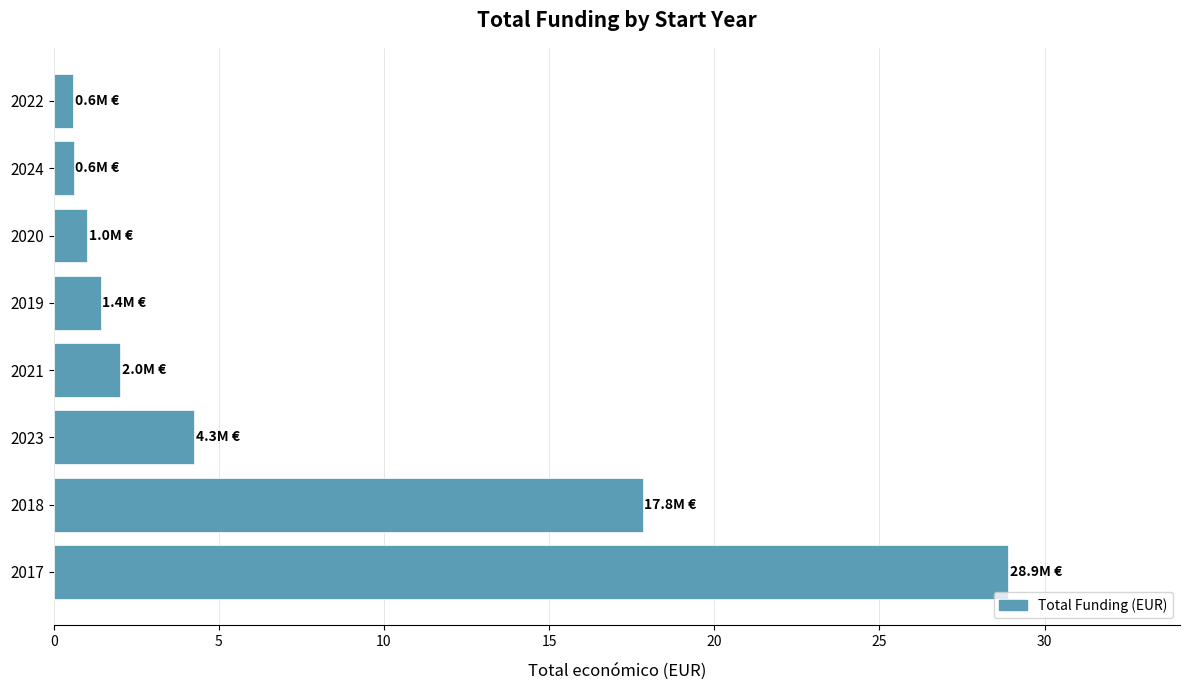

At which label is the value closest to 14?

2018